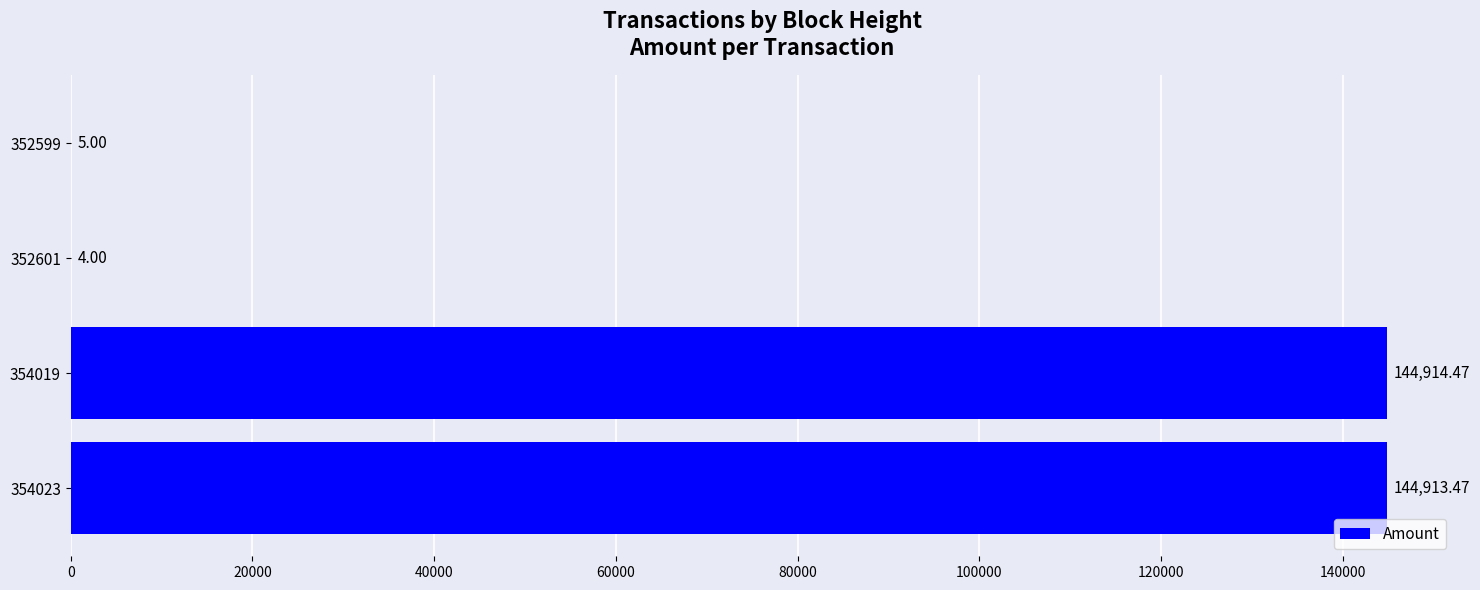

What is the change in value from 354023 to 354019?

+1.0